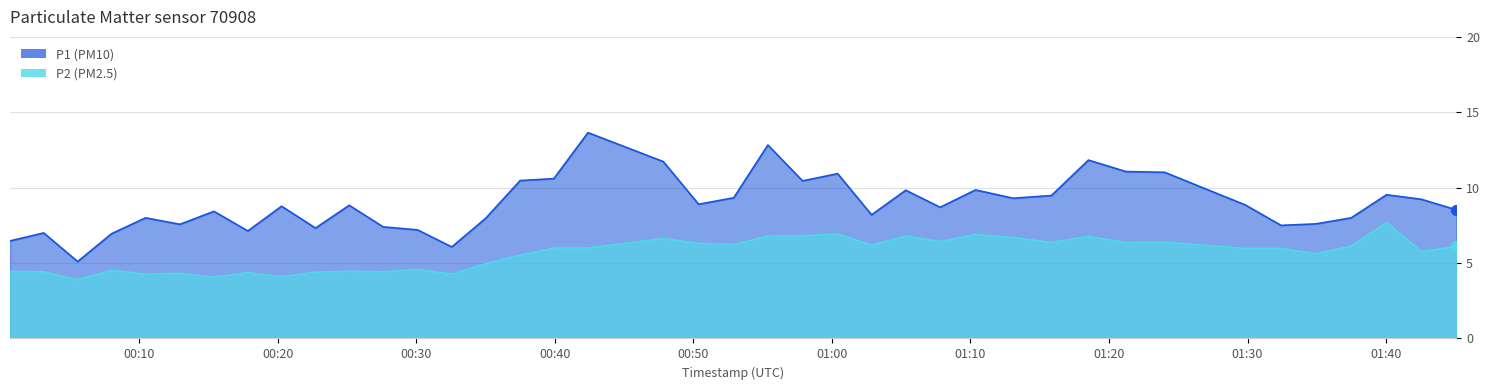

Which series has the largest total across all categories?

P1